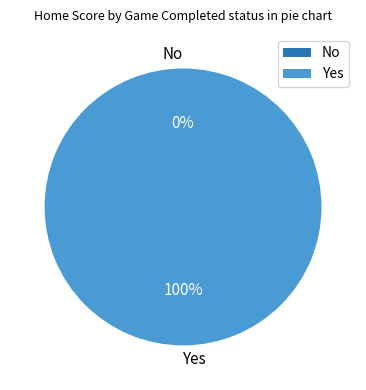

Which slice represents more than half of the pie?

Yes